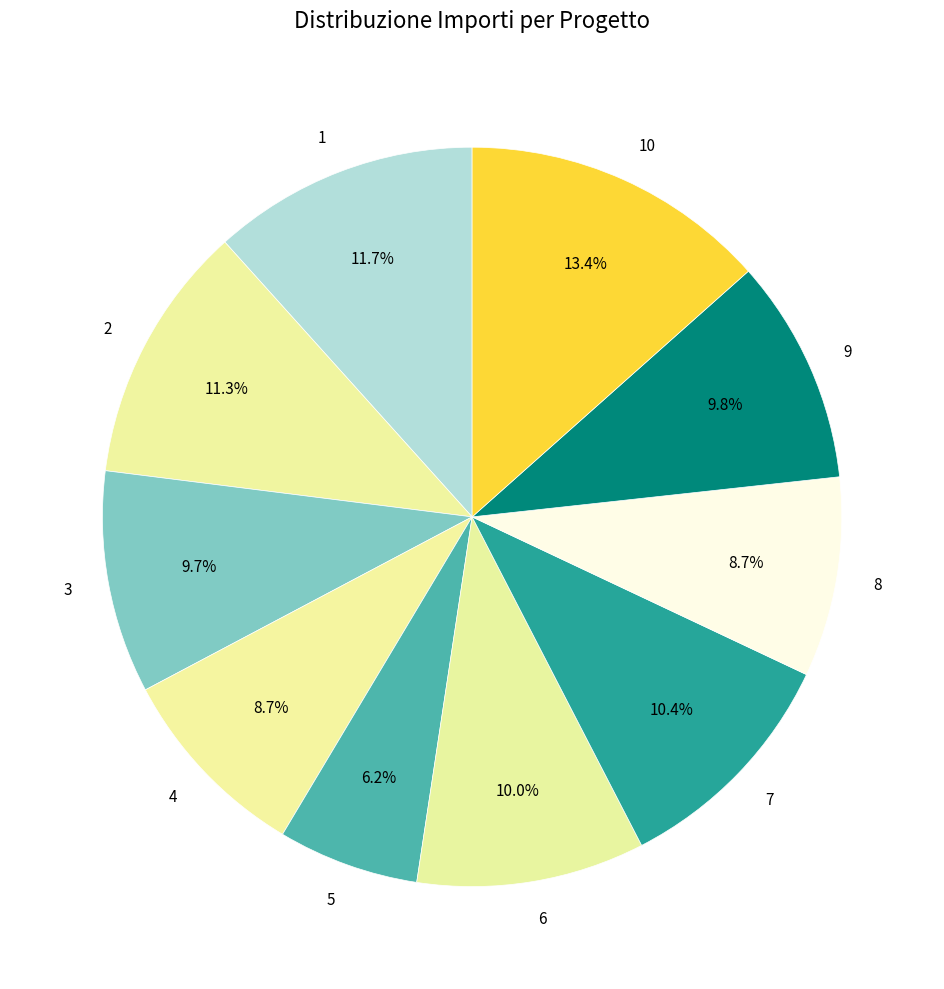

Is there any slice that represents more than half of the pie?

No